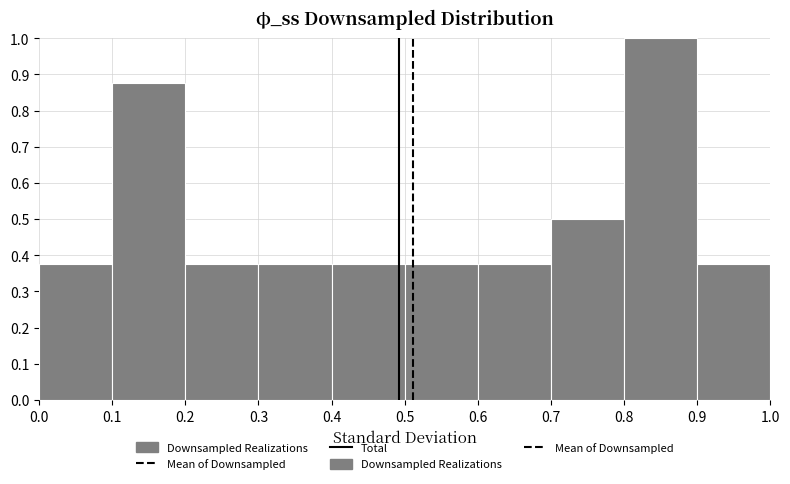

Reading left to right, list every bar in this chart as the range it spans on the x-axis followed by its height. The values are not printed on the chart, so give them approximately, as read against the axis.

0.0 to 0.1: 0.38
0.1 to 0.2: 0.88
0.2 to 0.3: 0.38
0.3 to 0.4: 0.38
0.4 to 0.5: 0.38
0.5 to 0.6: 0.38
0.6 to 0.7: 0.38
0.7 to 0.8: 0.50
0.8 to 0.9: 1.00
0.9 to 1.0: 0.38